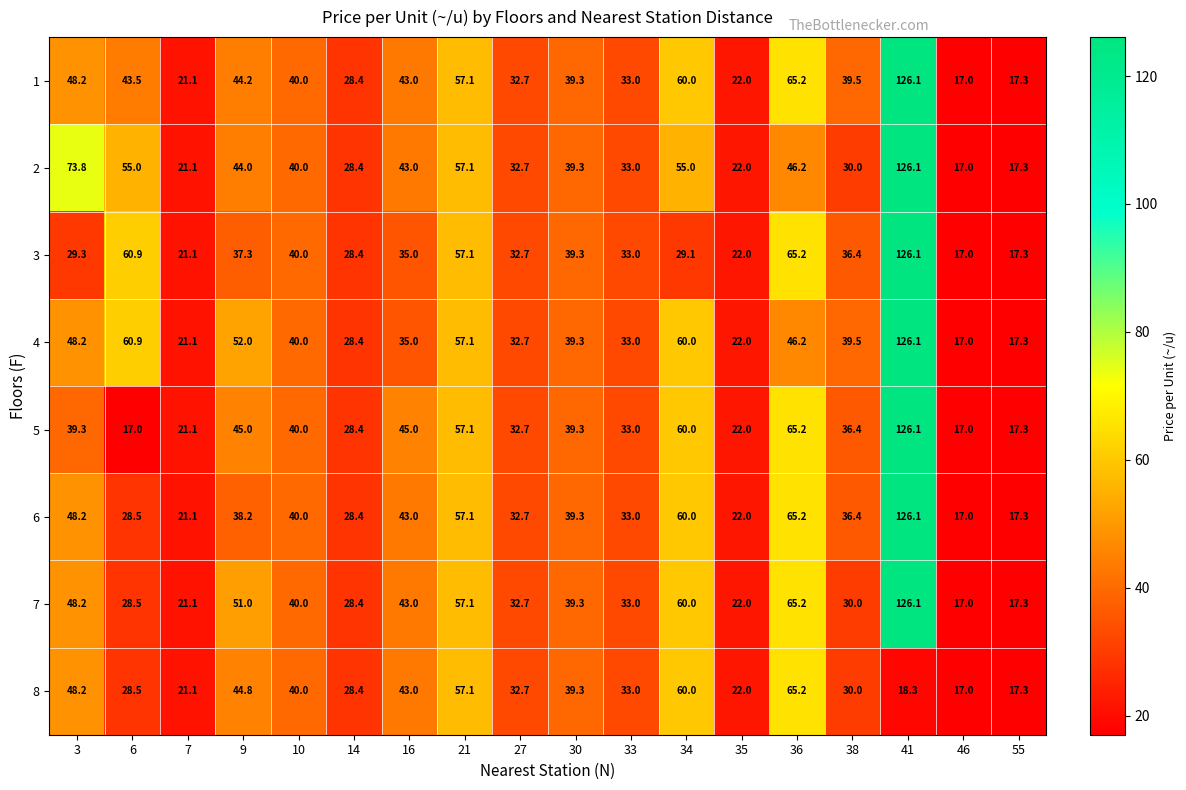

How many series are shown in this chart?

8